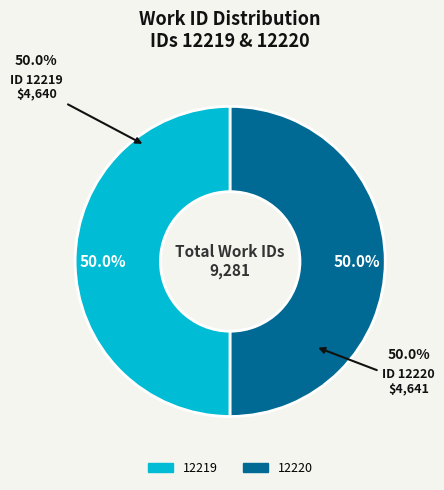

Which category has the biggest portion of the pie?

12220